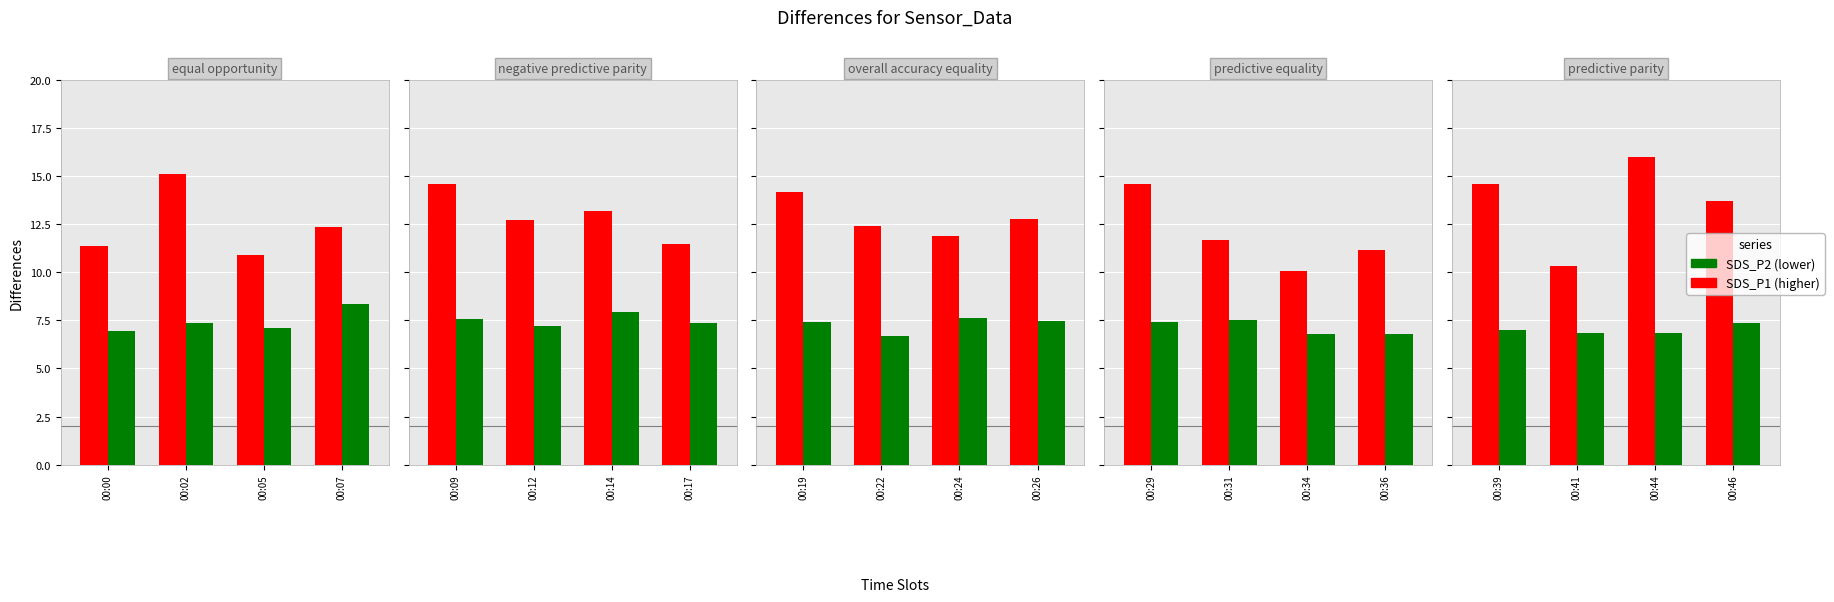

Is the value of SDS_P1 at 00:00 greater than the value of SDS_P2 at 00:07?

Yes